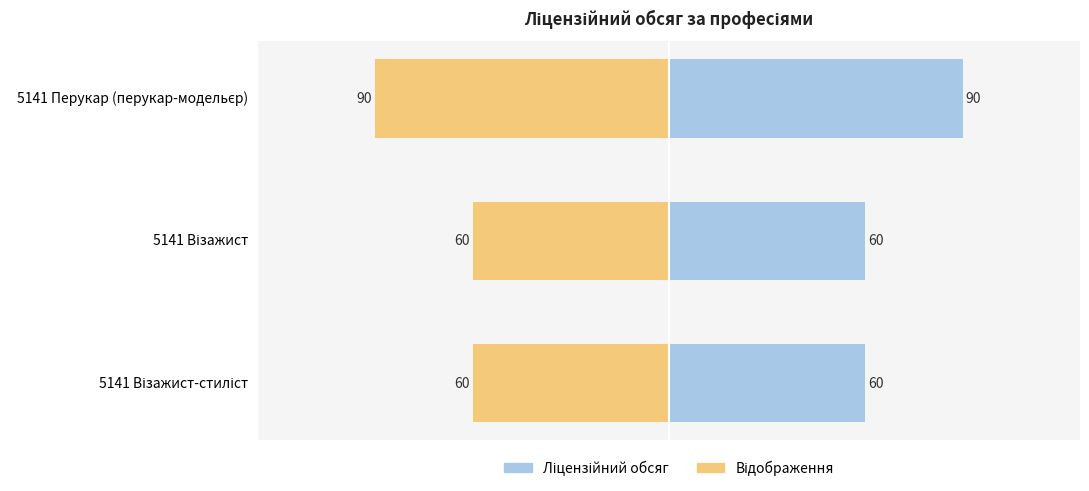

What is the value of the Ліцензійний обсяг bar at the 3rd from the left?

90